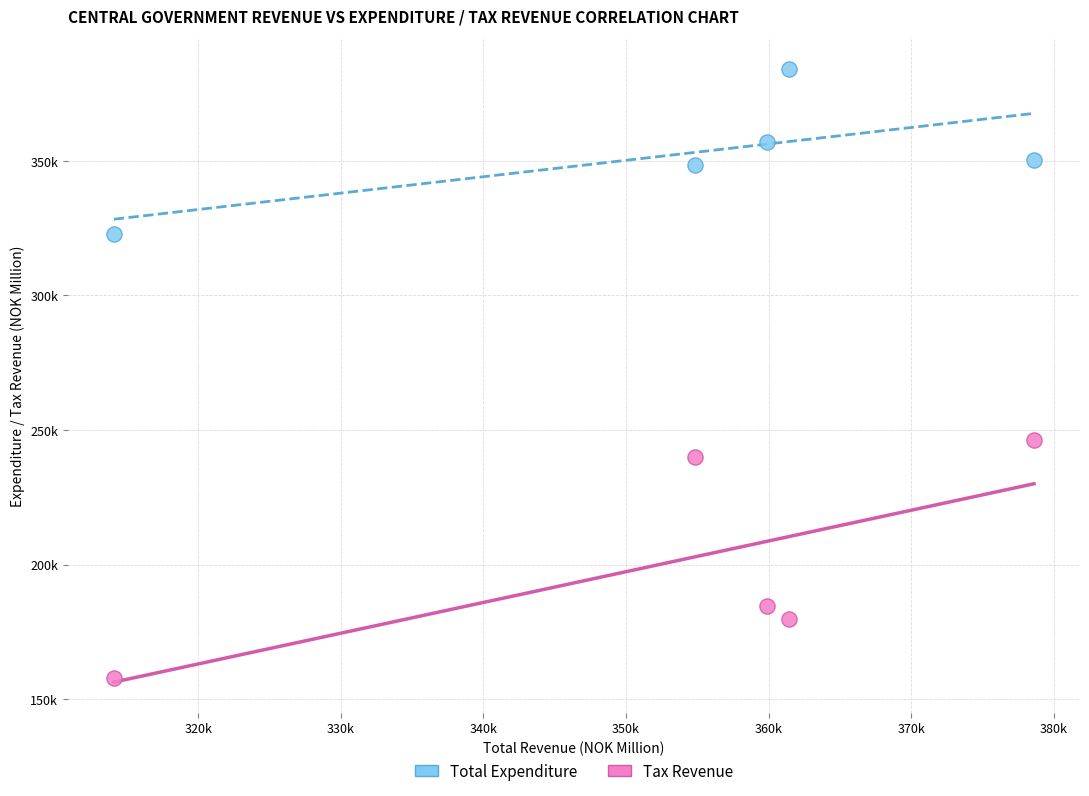

What are all the series names shown in the legend?

Total Expenditure, Tax Revenue